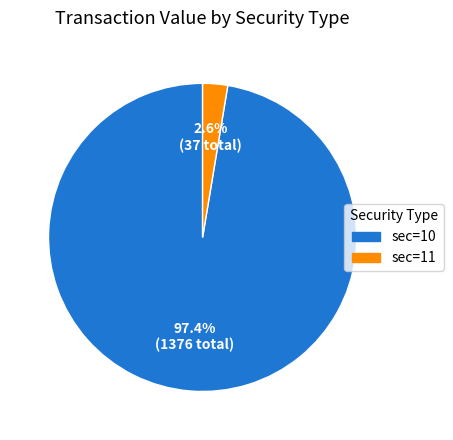

Between sec=11 and sec=10, which is larger?

sec=10